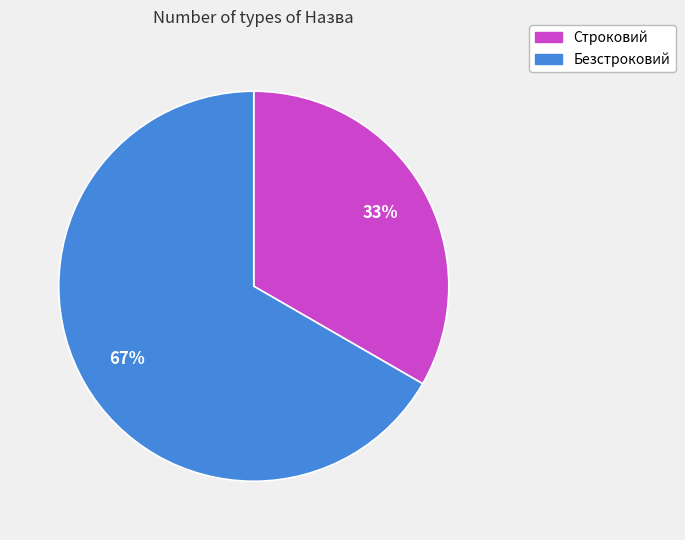

Rank the categories by value from highest to lowest.

Безстроковий, Строковий